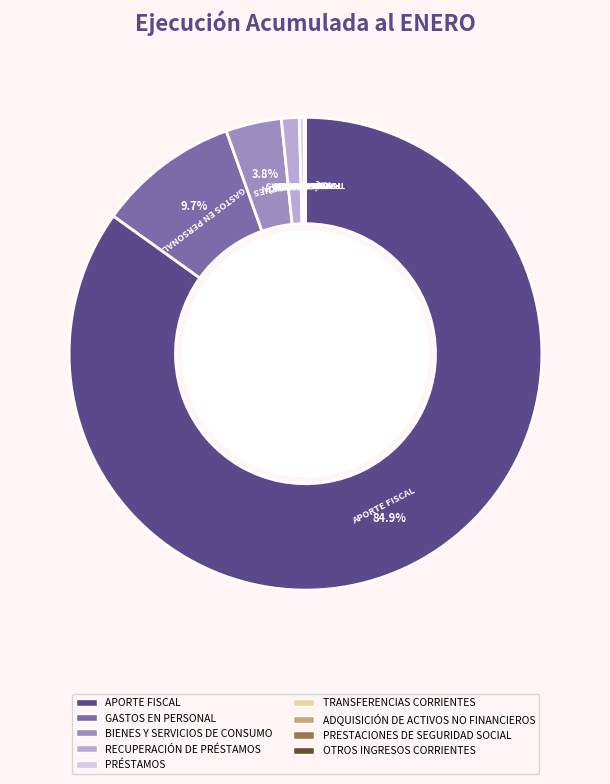

What is the largest slice in the pie chart?

APORTE FISCAL